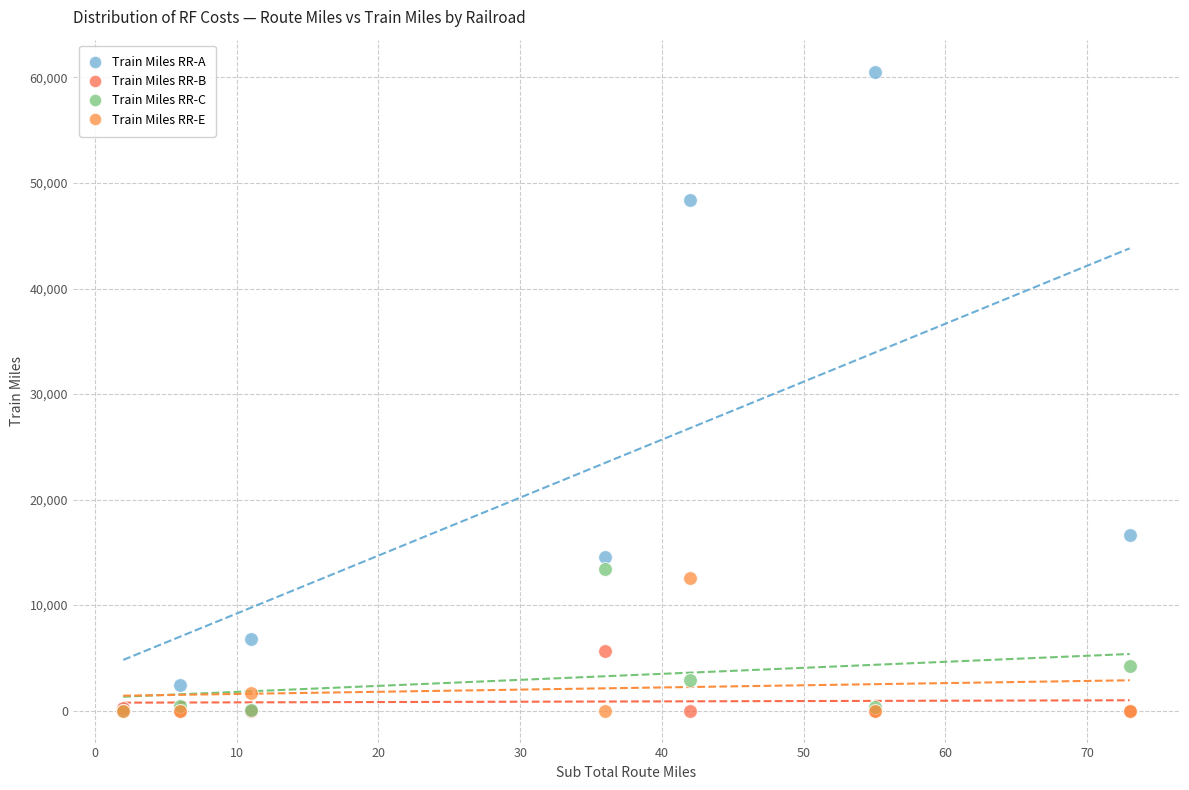

Which series contains the highest Y value?

Train Miles RR-A